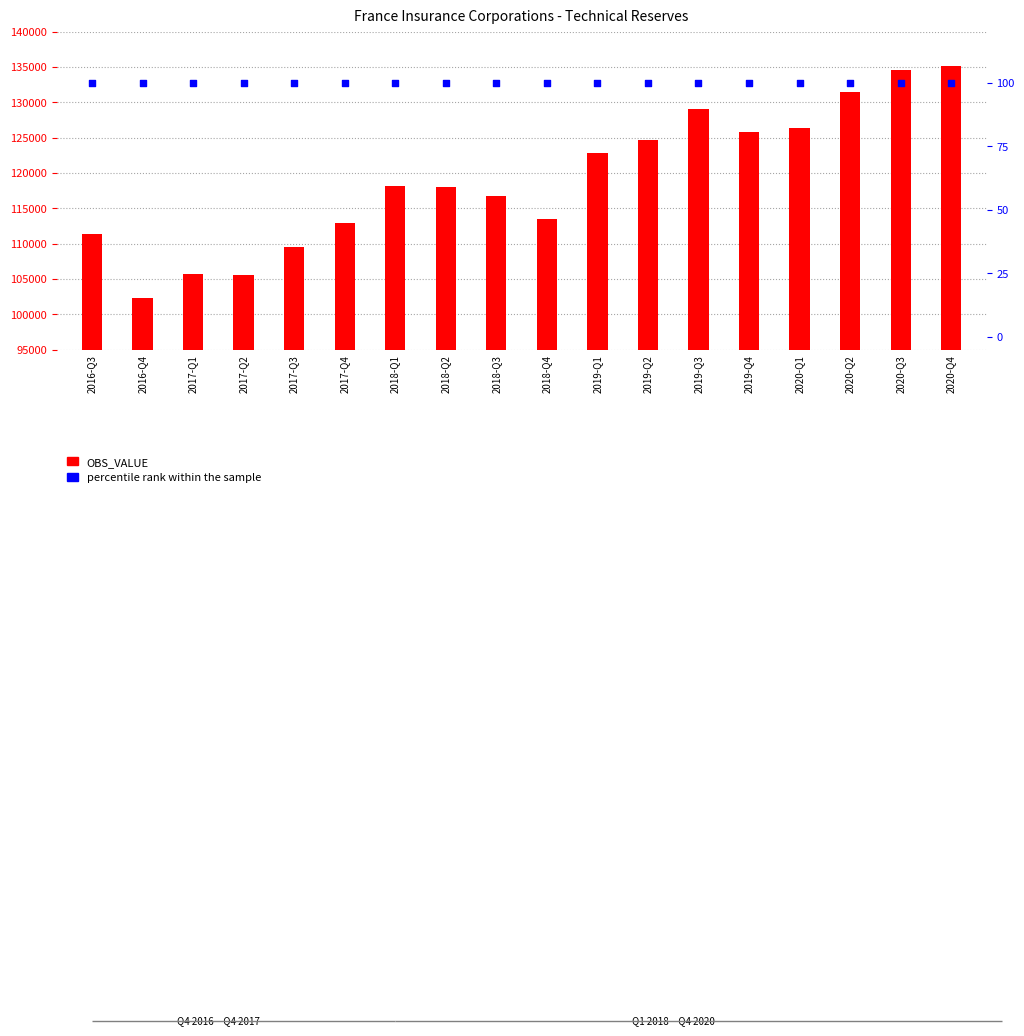

Which series contains the lowest Y value?

percentile rank within the sample